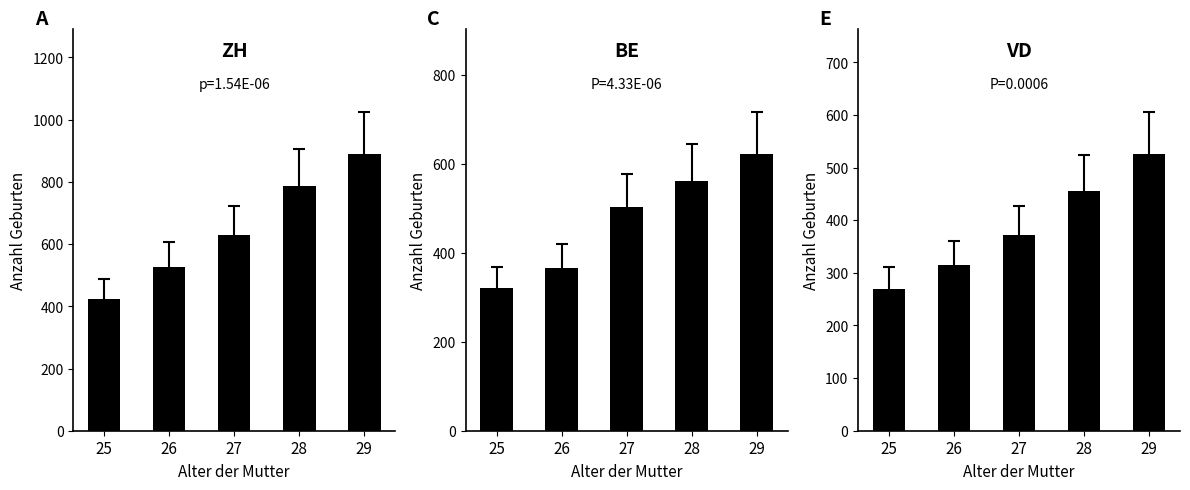

What is the difference between the maximum and minimum values in the BE series?

302